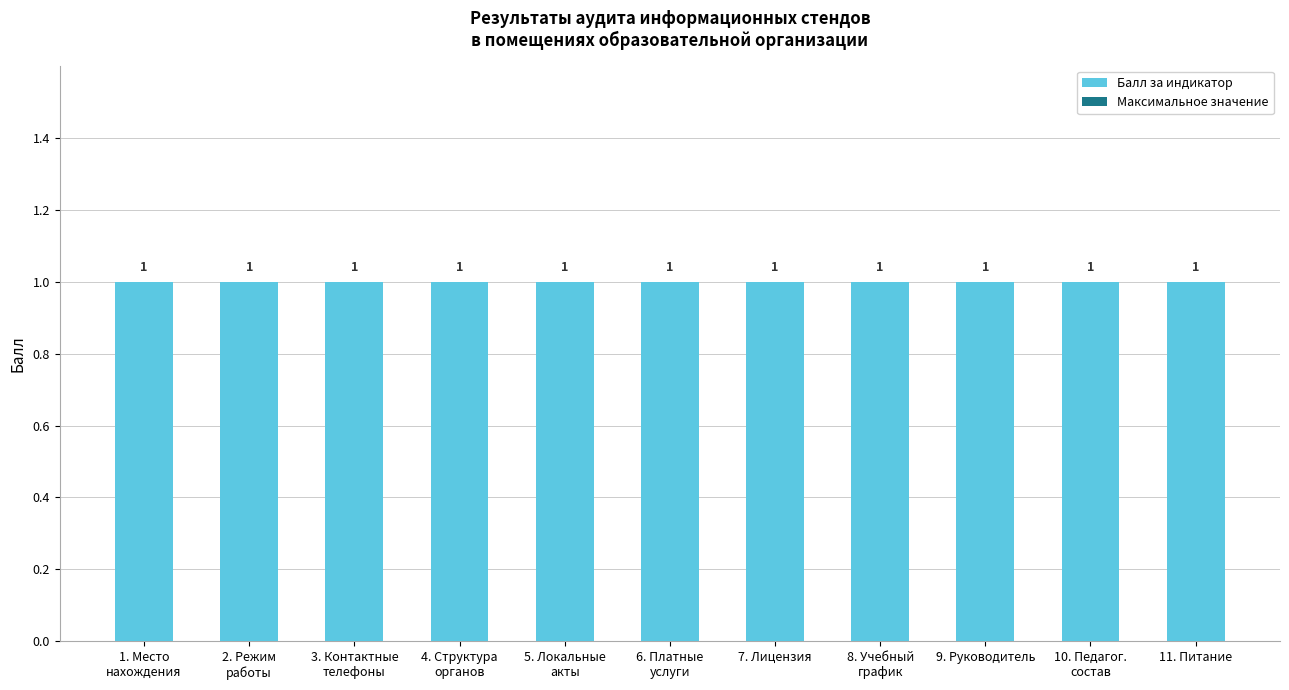

At which category does the chart reach its minimum across all series?

1. Место
нахождения